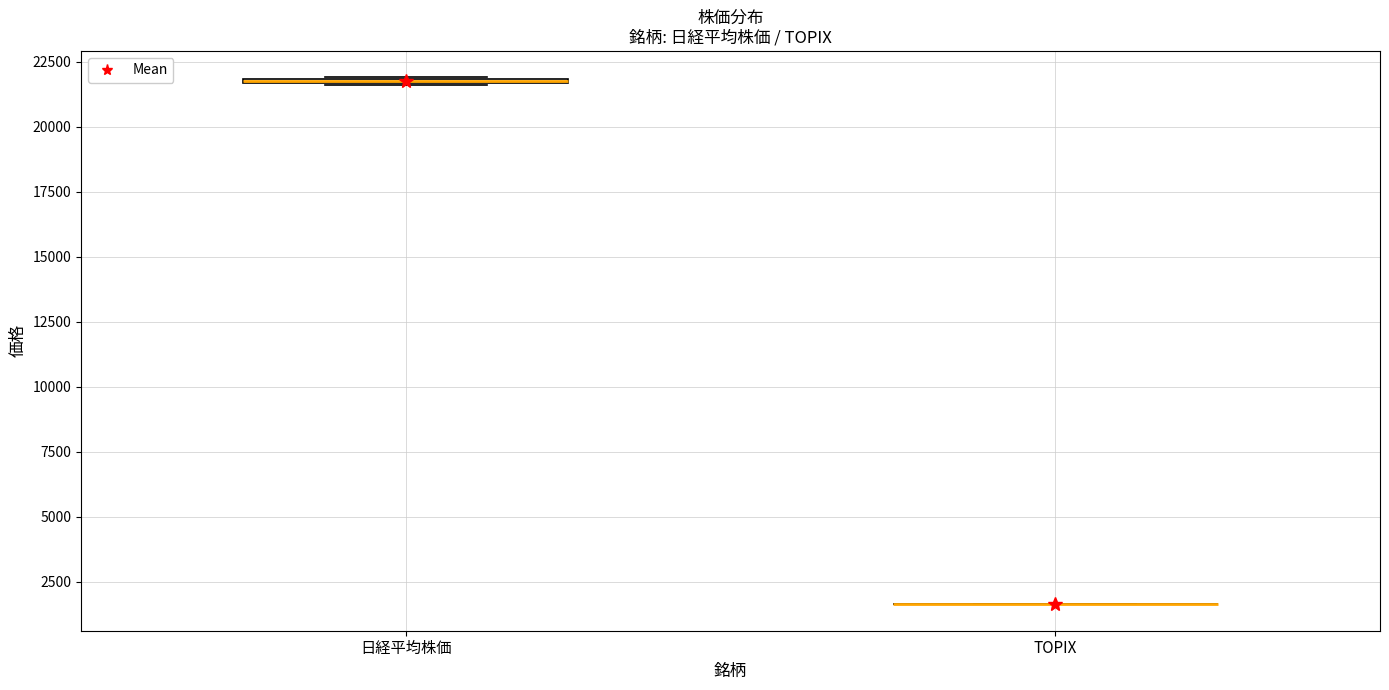

Where is the upper edge of the box for 日経平均株価 on the y-axis? The values are not printed on the chart, so give them approximately, as read against the axis.

22000